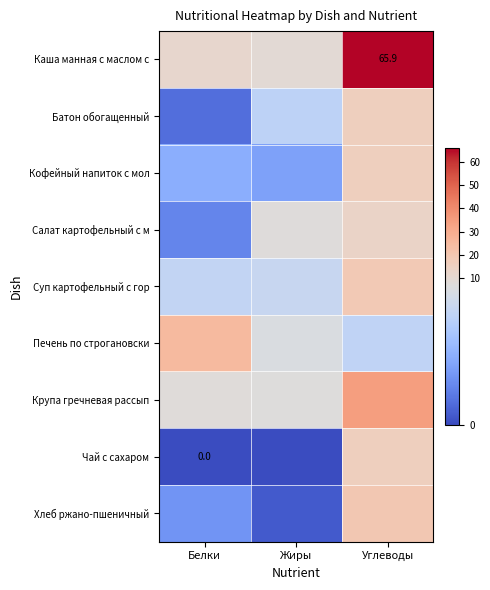

Where does the Крупа гречневая рассып series first go above 7?

Белки